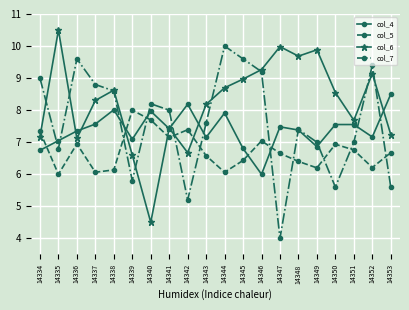

What is the difference between the second highest and second lowest values in the col_5 series?

1.6